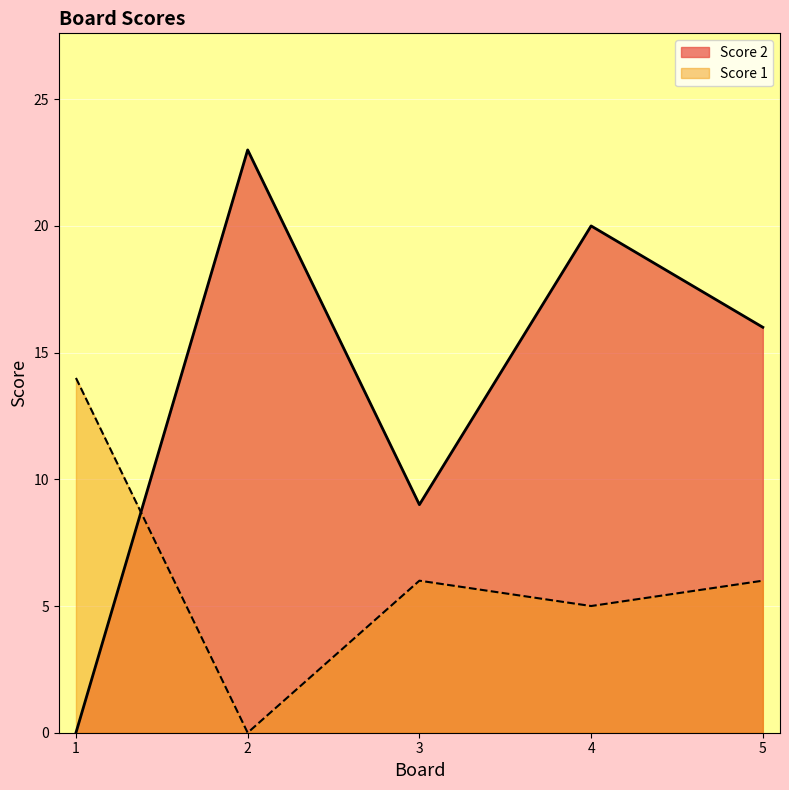

How many values in Score 1 are above zero?

4